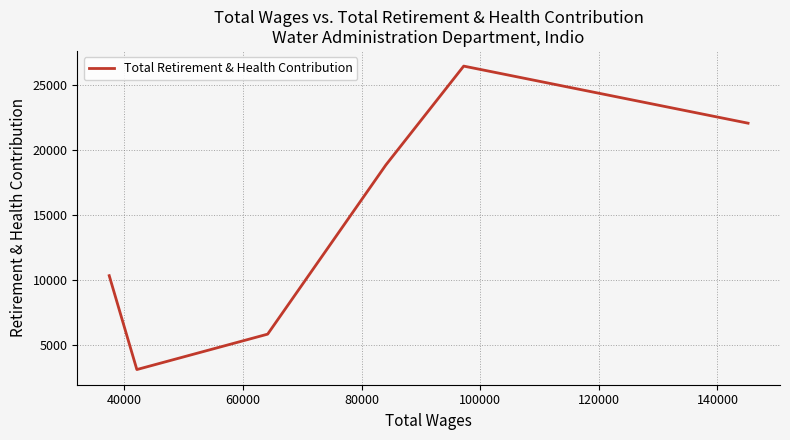

How many interior local peaks (higher than both neighbors) does the data have?

1